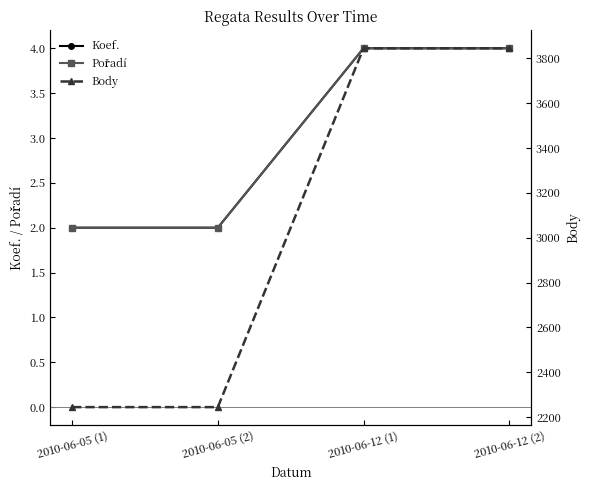

At which label does Koef. reach its minimum?

2010-06-05 (1)